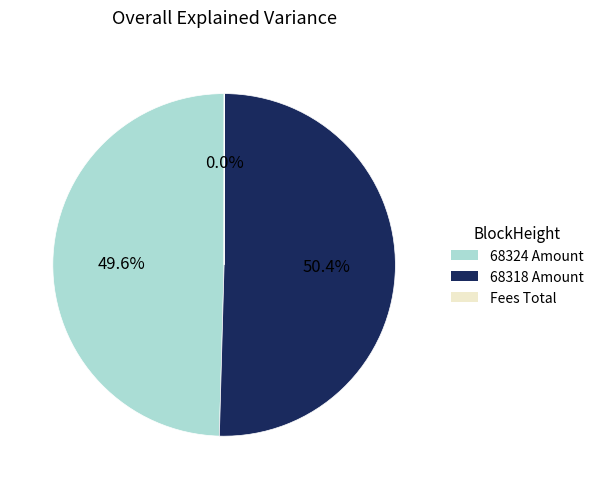

Is there any slice that represents more than half of the pie?

Yes